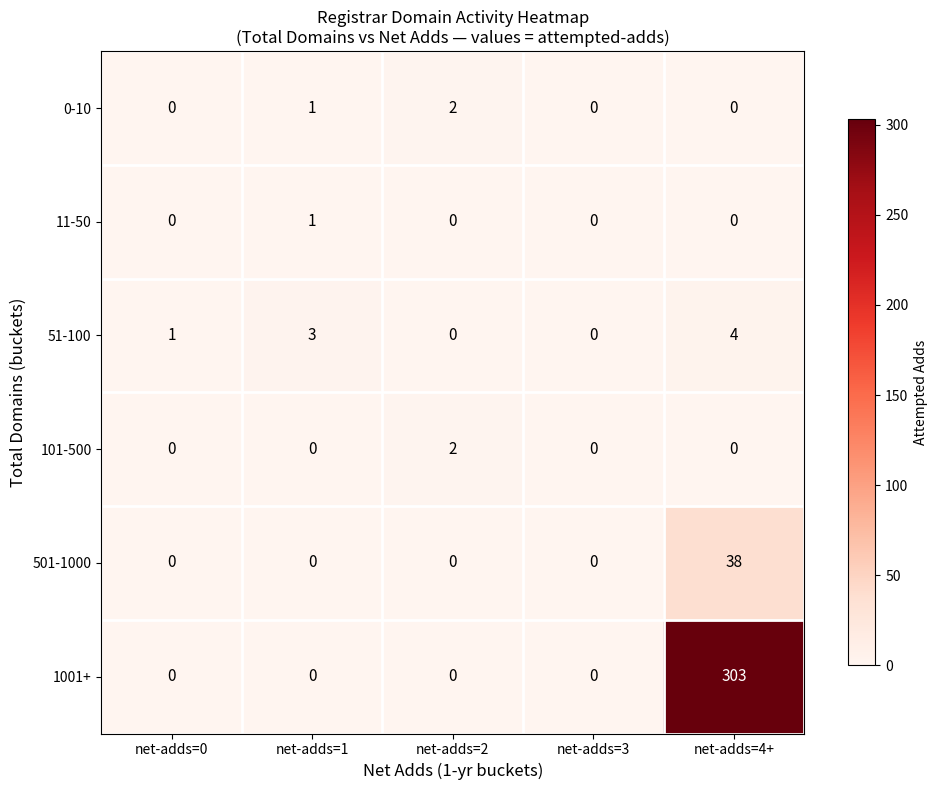

What is the total value across all series at net-adds=1?

5